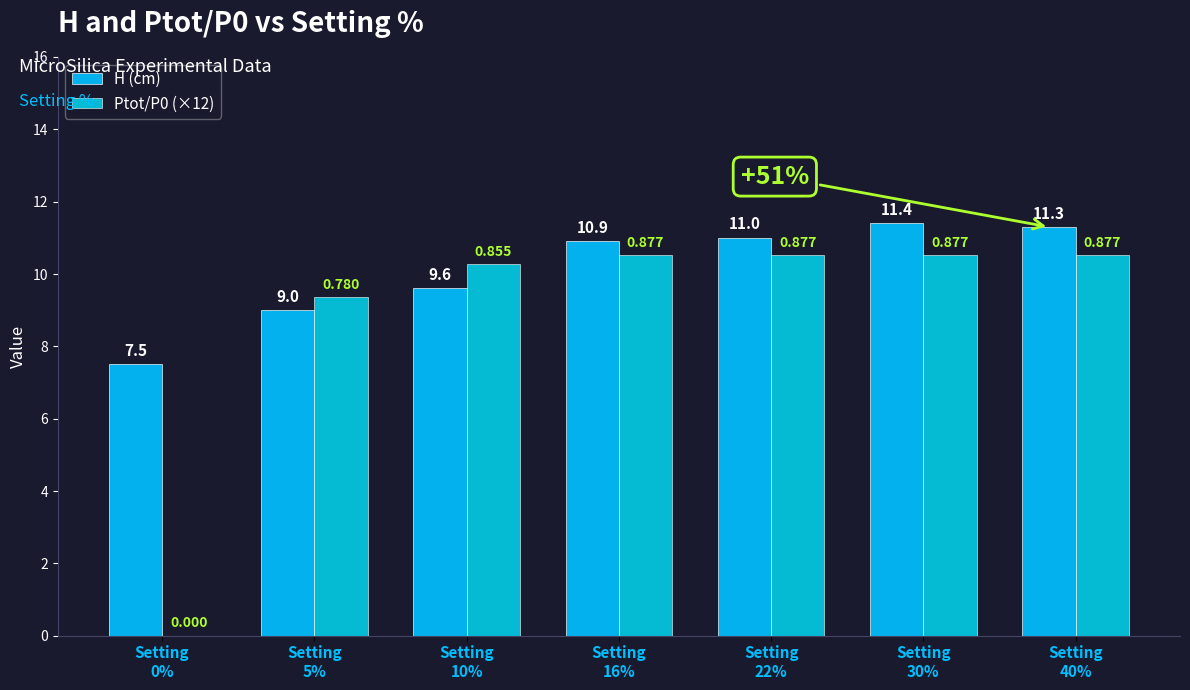

The H (cm) series shows 11.3 at Setting
40%. True or false?

True